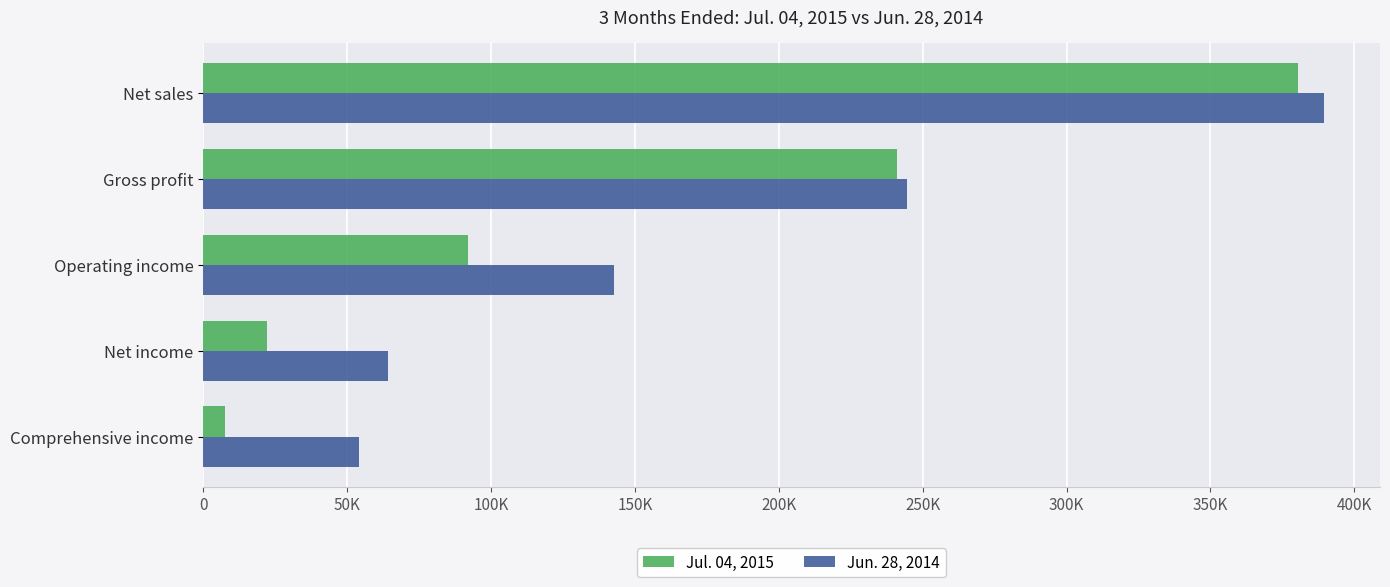

What are all the series names shown in the legend?

Jul. 04, 2015, Jun. 28, 2014